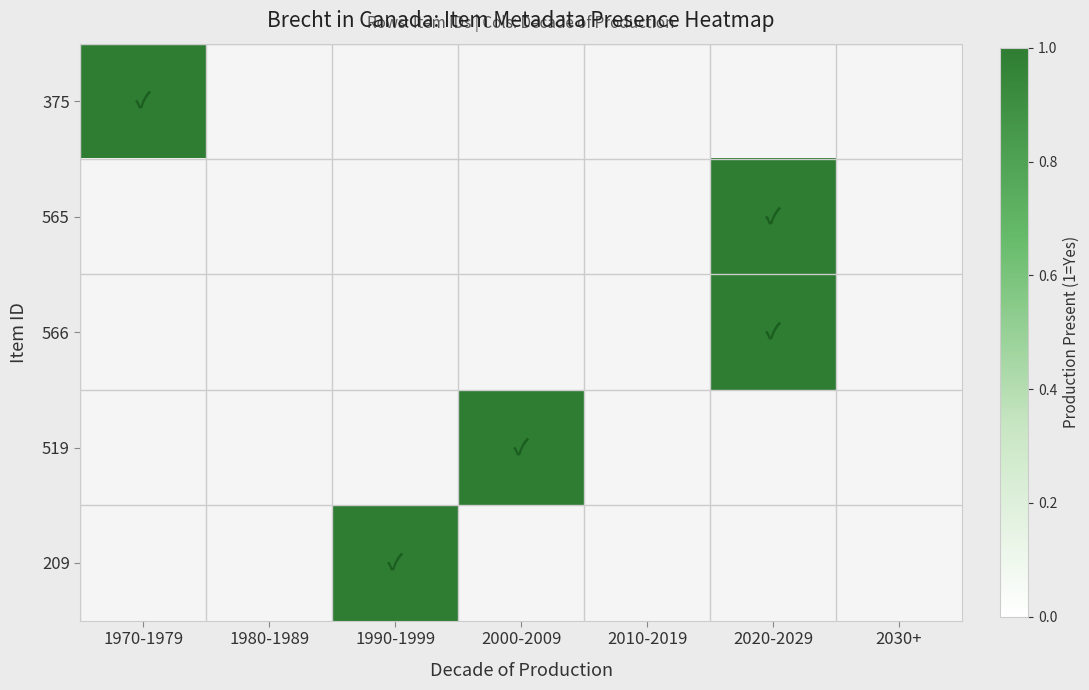

What is the difference between the maximum and minimum values in the 565 series?

1